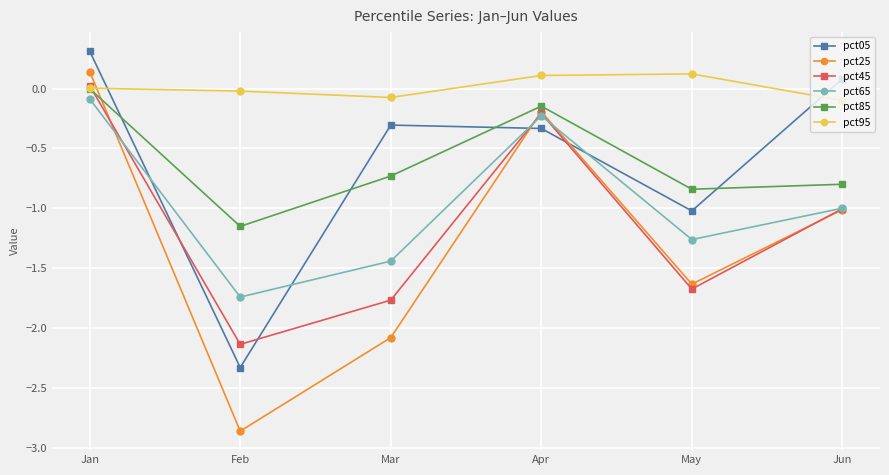

How many interior local peaks does the pct05 series have?

1